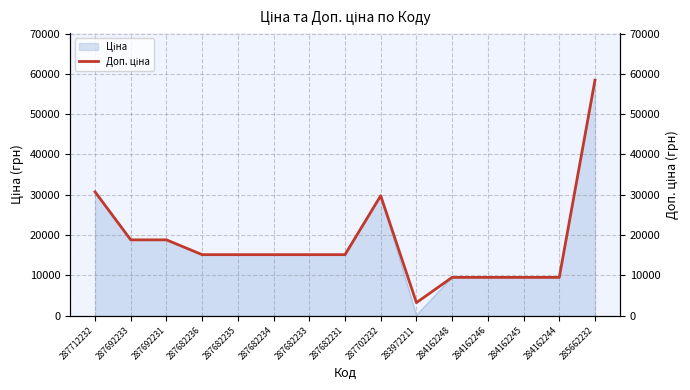

Which category has the lowest value across all series?

283972211